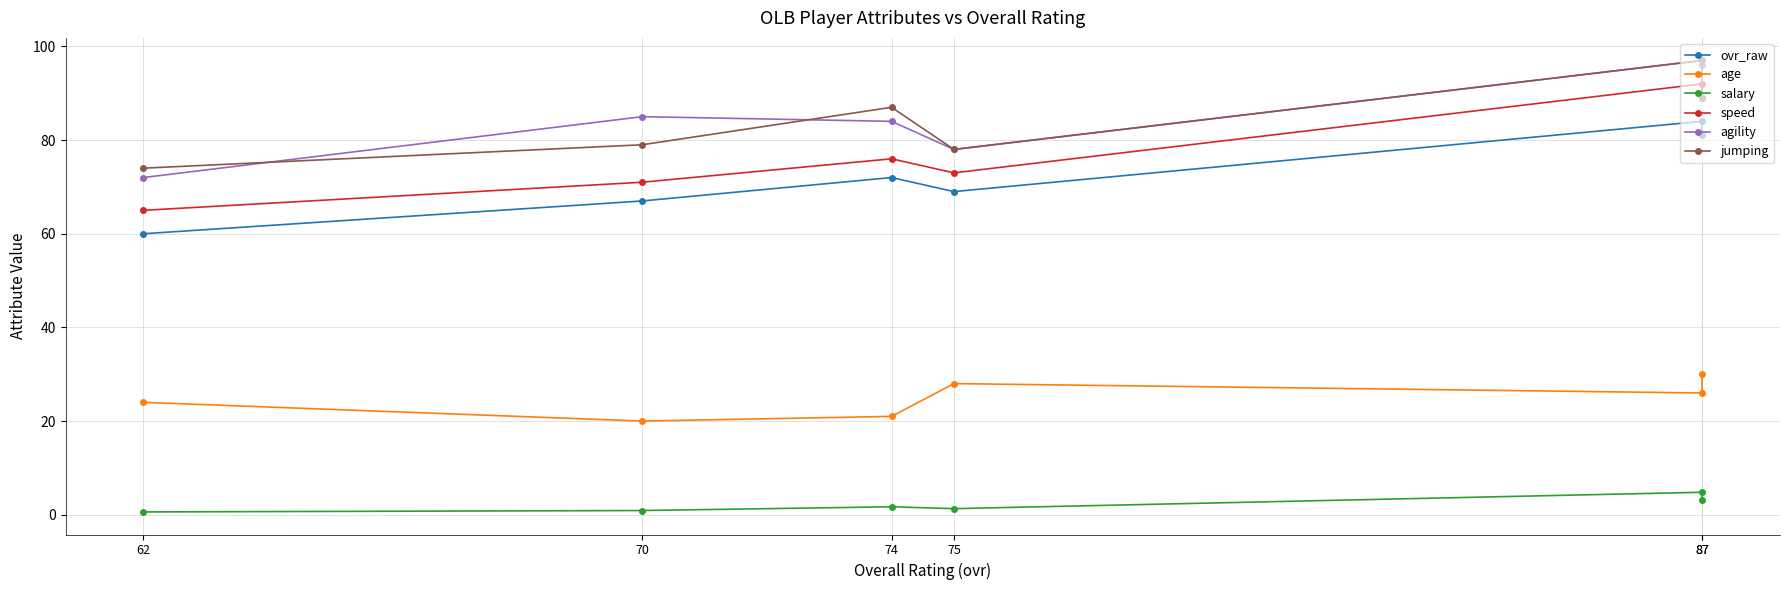

The value of agility at 87 is 133.9. True or false?

False